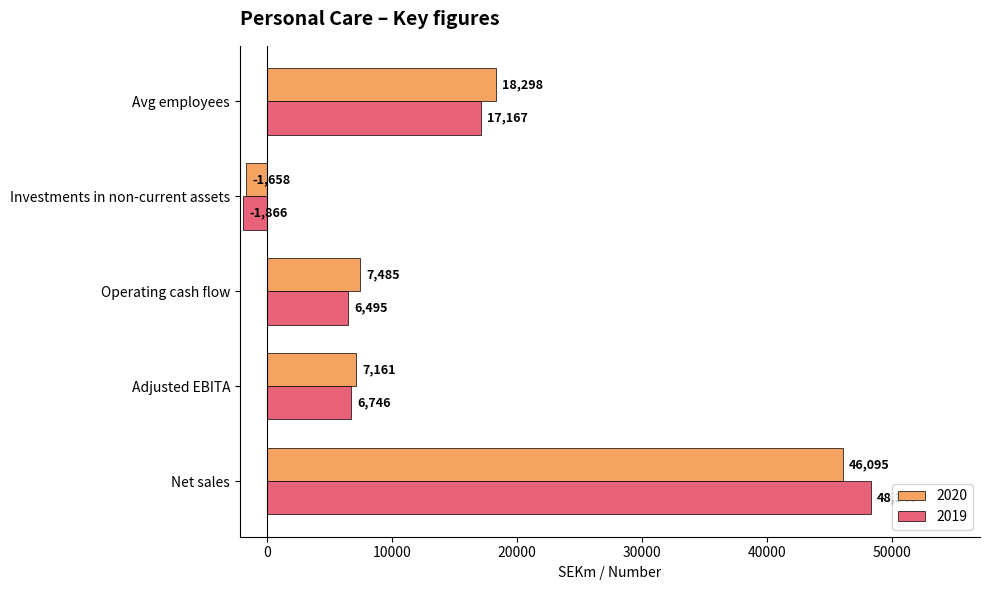

Which series has the largest range (max minus min)?

2019